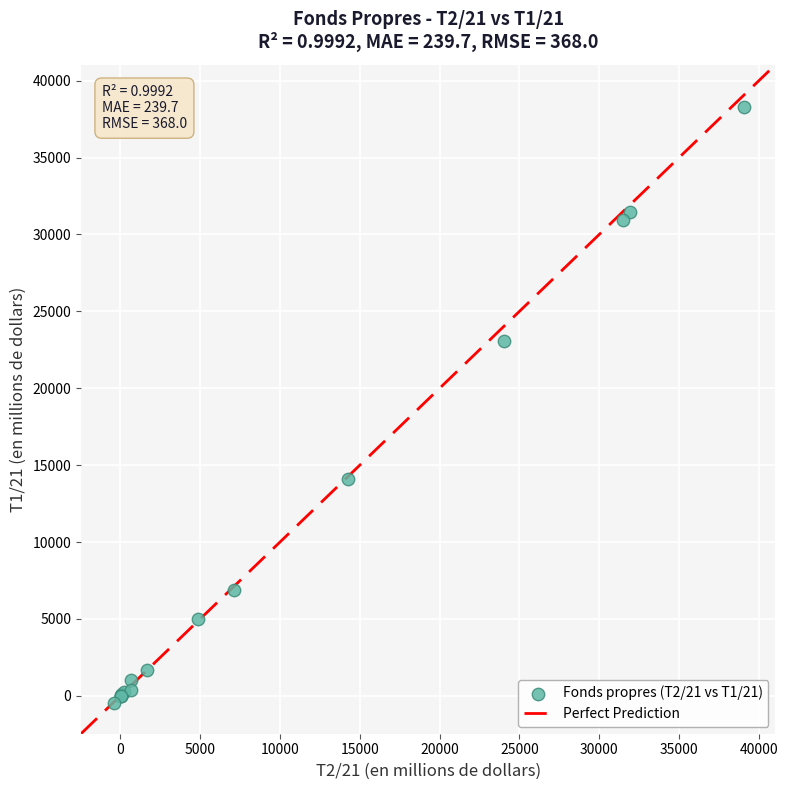

What Y value in the scatter plot is closest to 18906?

23060